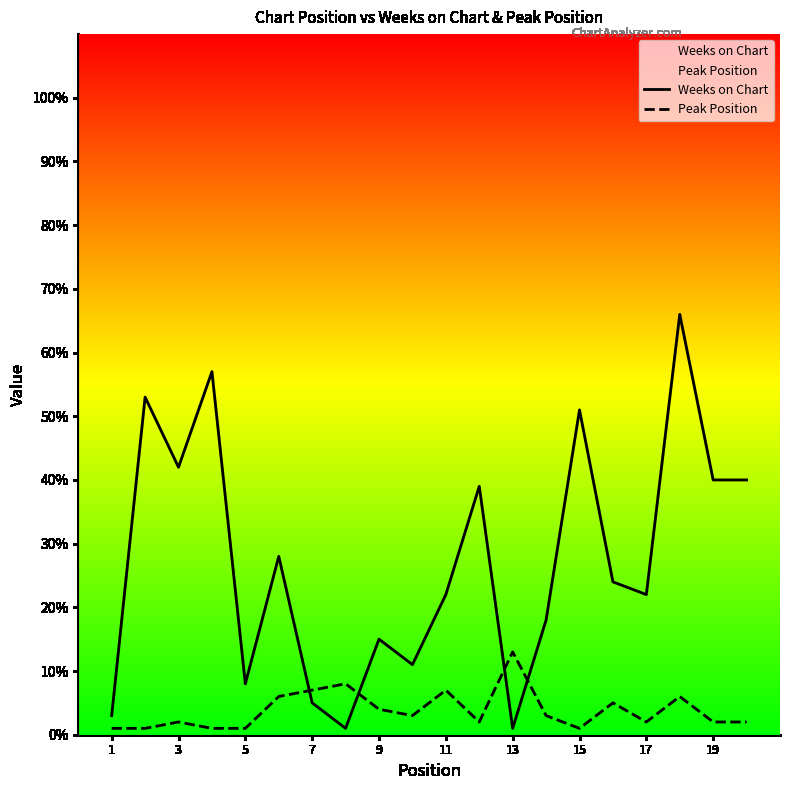

At 17, list the series in order from smallest to largest.

Peak Position, Weeks on Chart